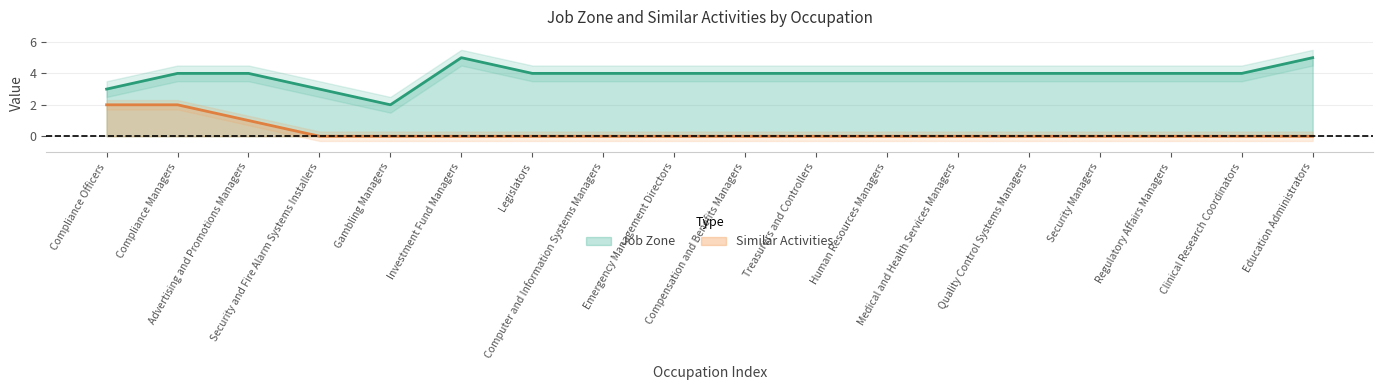

True or false: Job Zone and Similar Activities intersect in this chart.

False